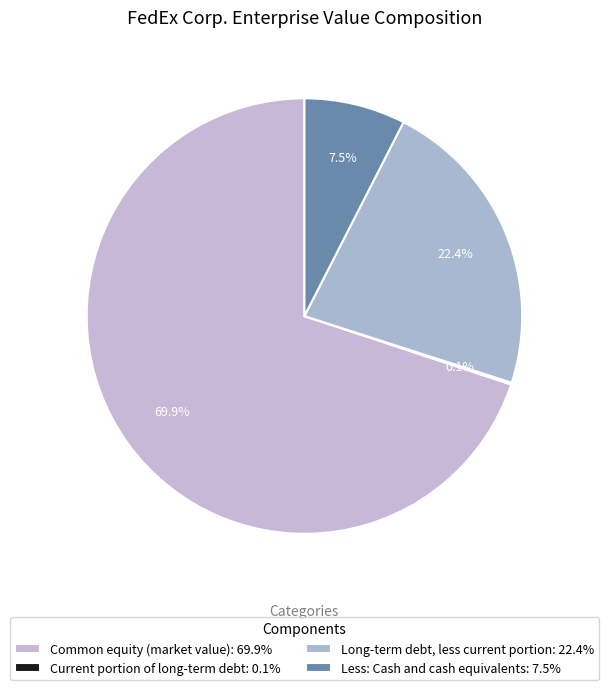

Combined, do Common equity (market value) and Current portion of long-term debt account for over 50%?

Yes